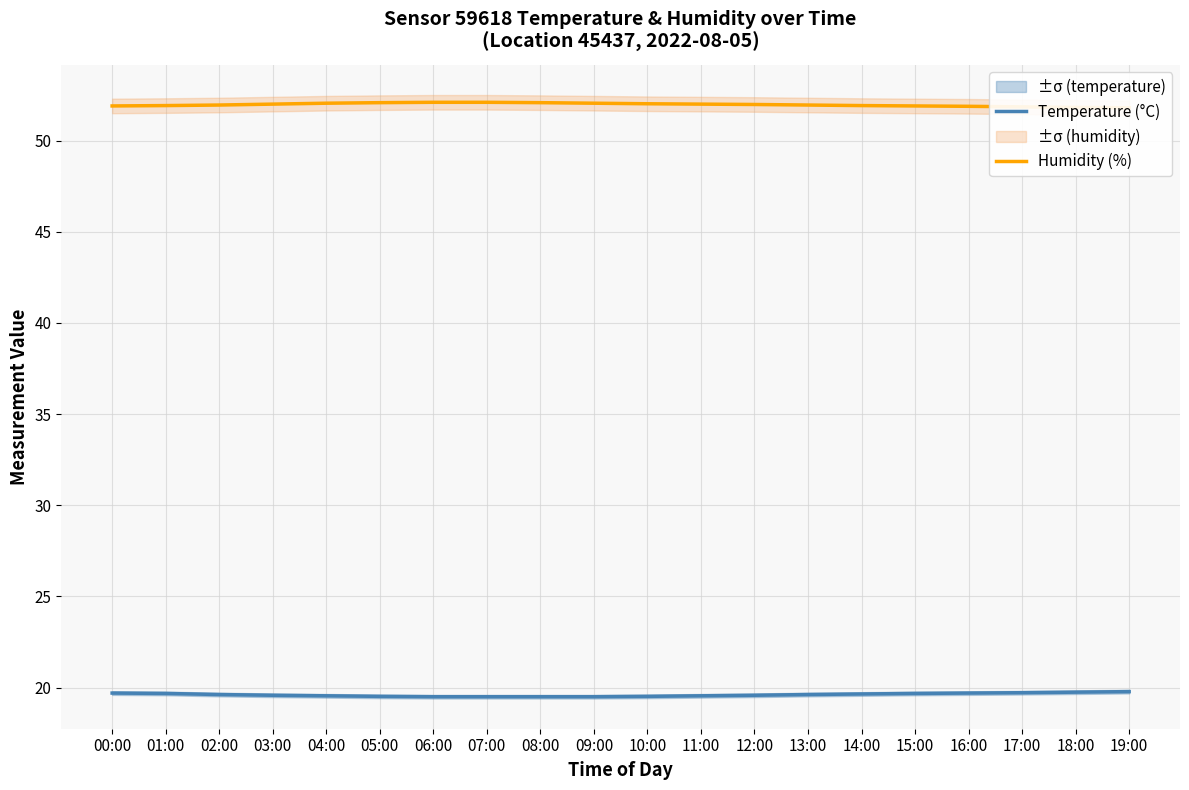

What is the label of the 12th point from the left?

11:00